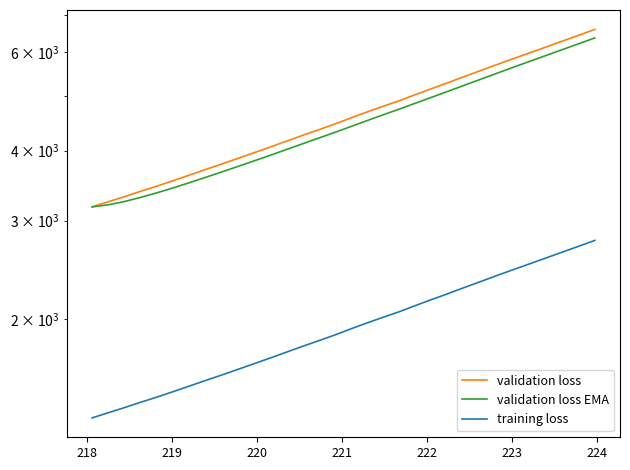

Does the chart have visible grid lines?

No